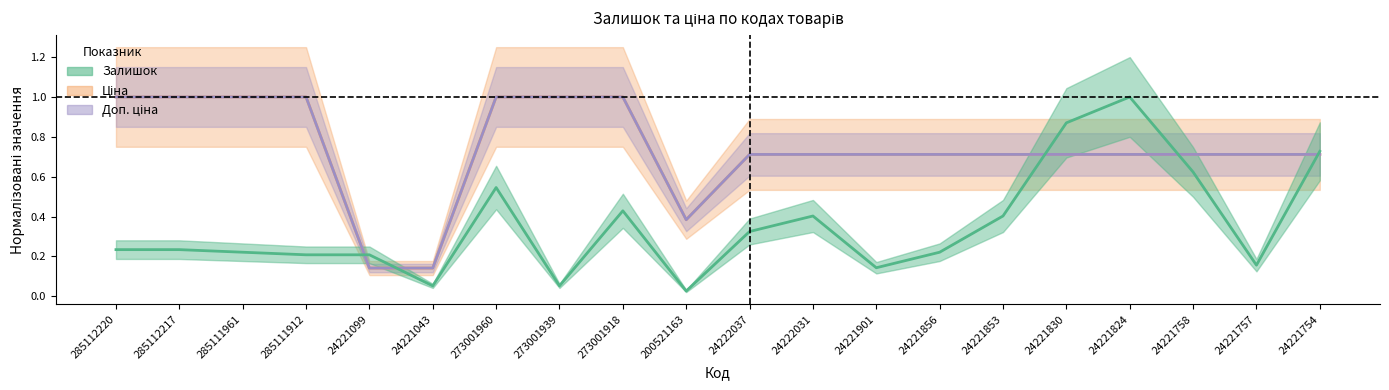

True or false: Ціна and Доп. ціна intersect in this chart.

False